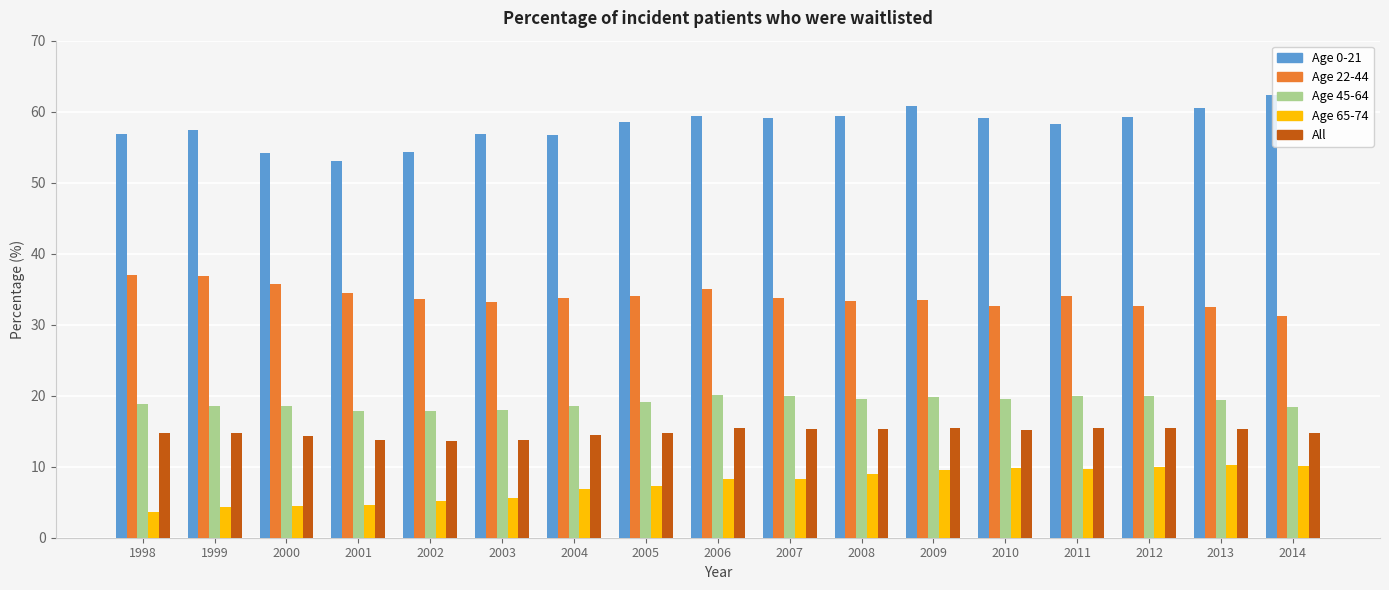

What is the difference between the maximum and minimum values in the Age 0-21 series?

9.2